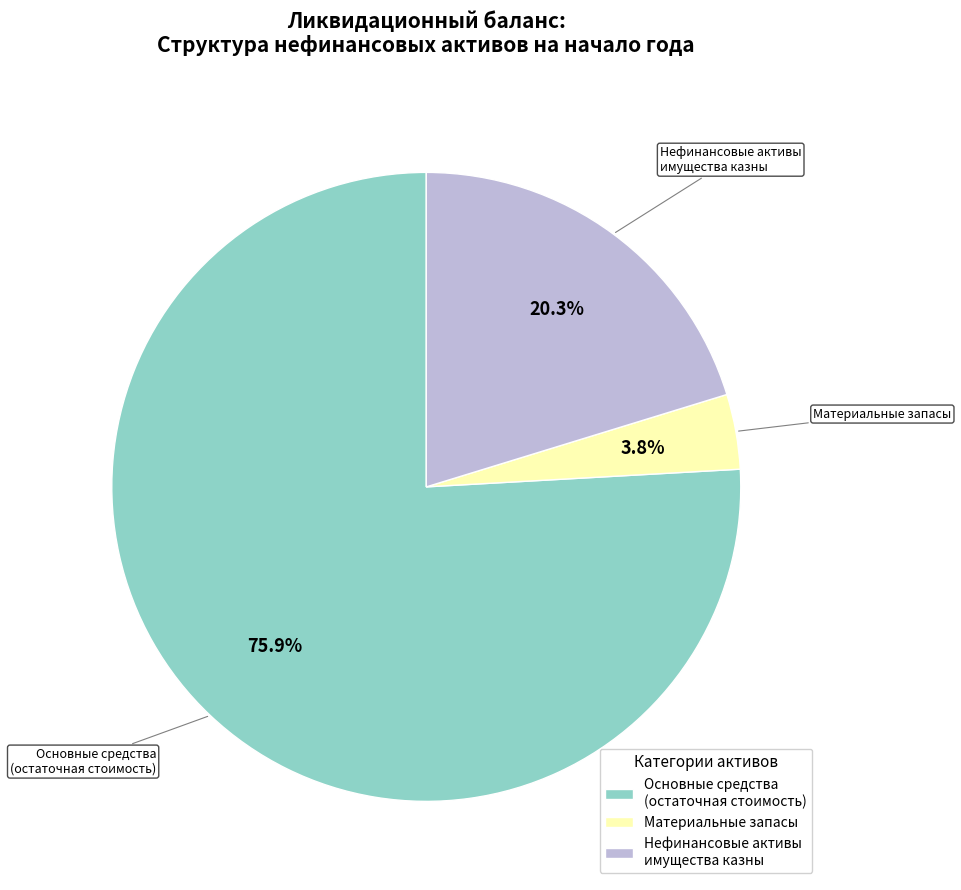

Which slice is the smallest?

Материальные запасы